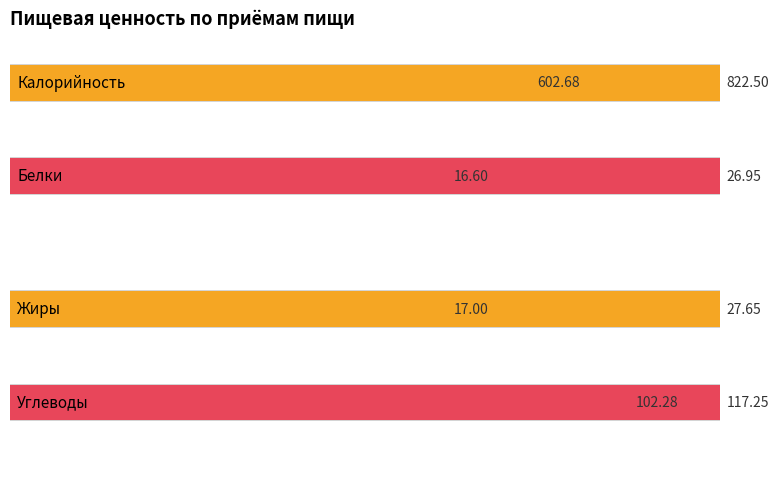

Reading right to left, what are all the values shown in this chart?

Калорийность: 822.5	602.7
Белки: 26.9	16.6
Жиры: 27.6	17.0
Углеводы: 117.2	102.3